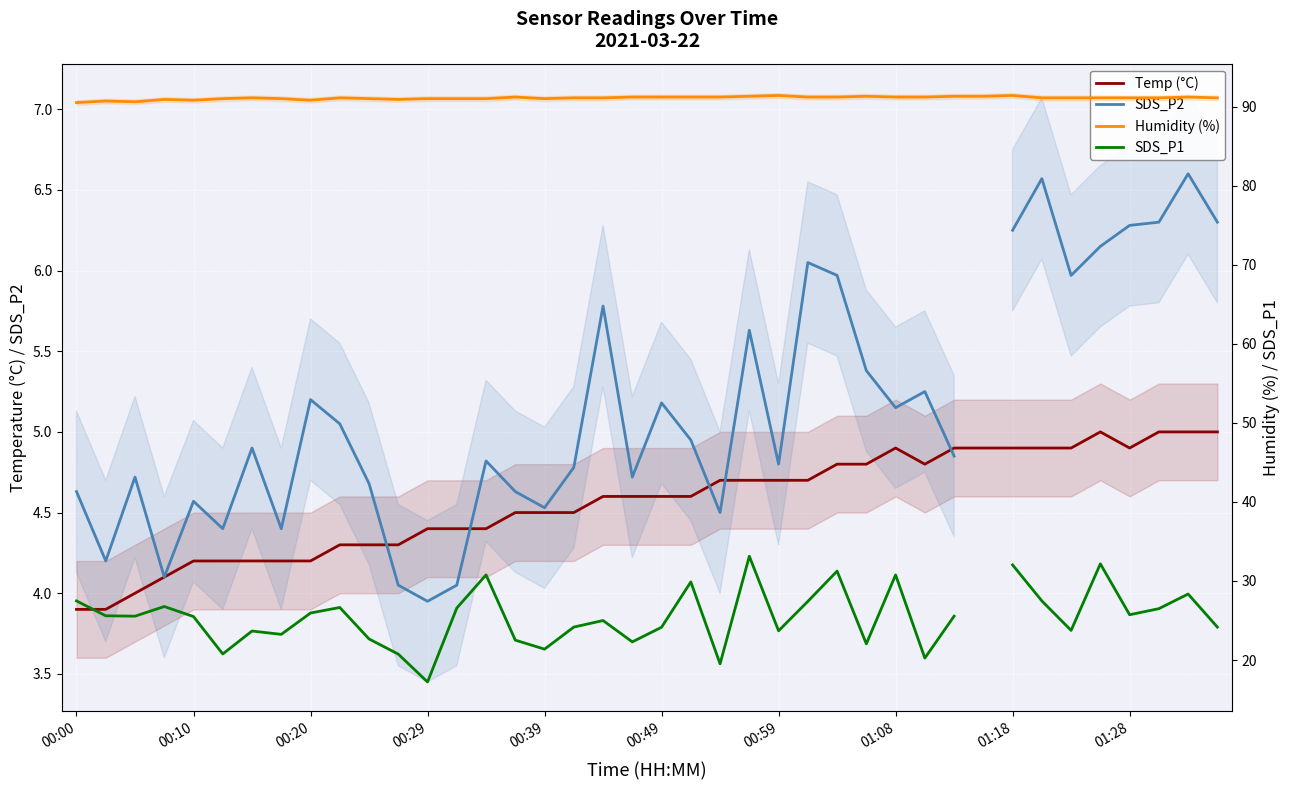

Which series has the largest total across all categories?

Humidity (%)